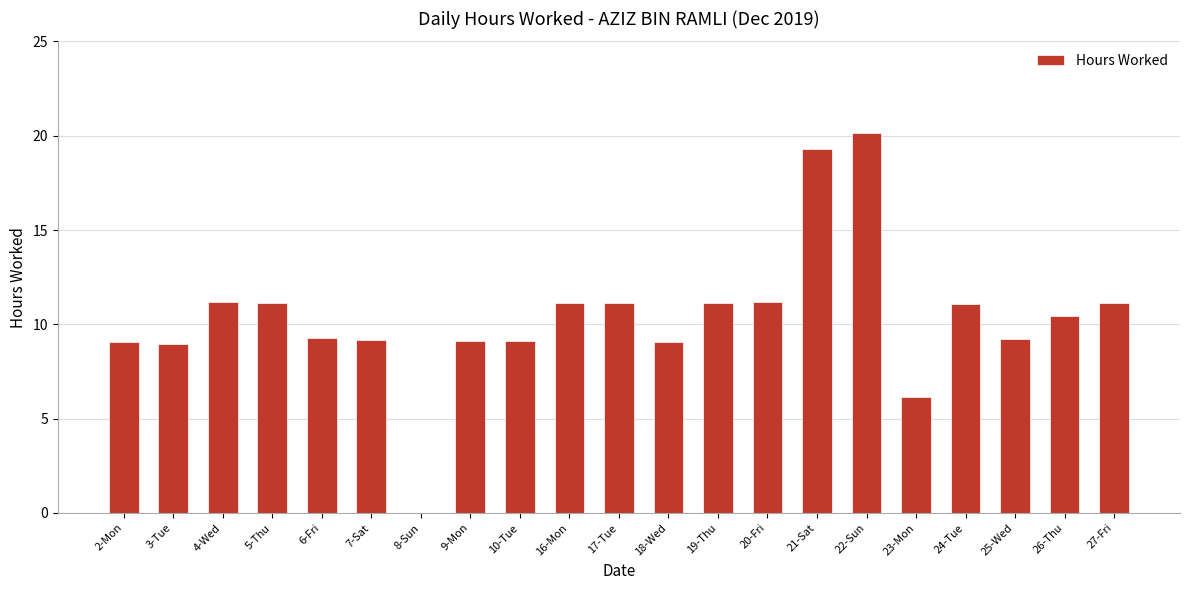

What is the sum of the values at 6-Fri and 7-Sat?

18.4